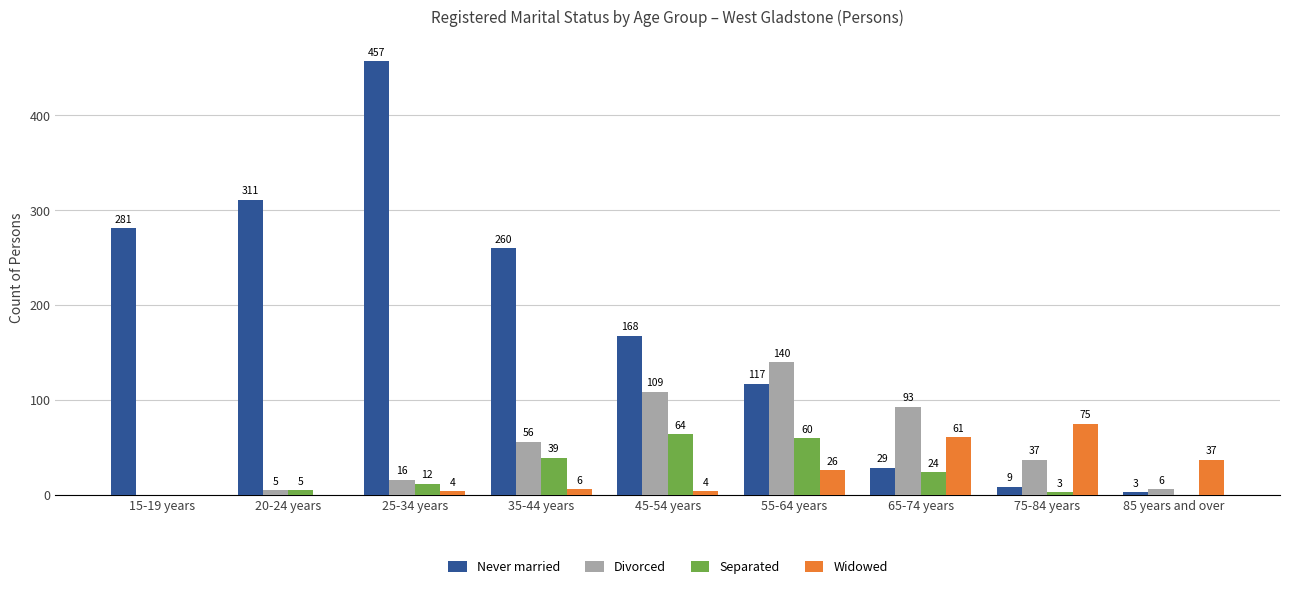

The Never married series shows 457 at 25-34 years. True or false?

True